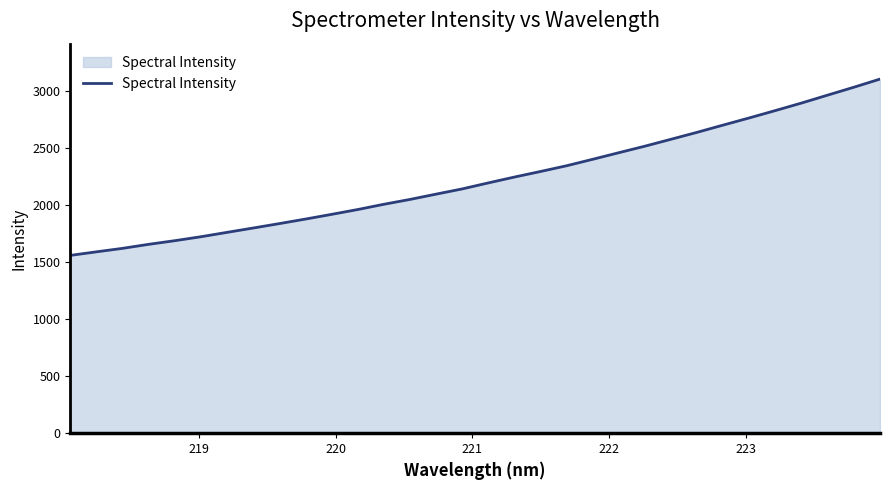

What is the maximum value shown in the chart?

3106.3